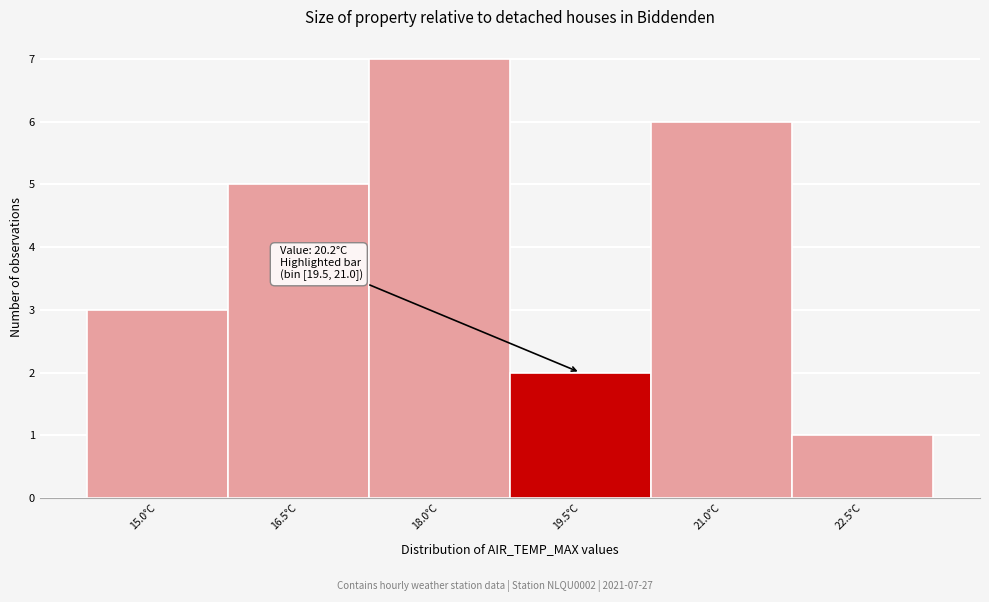

Reading right to left, list all the values displayed in this chart.

1	6	2	7	5	3